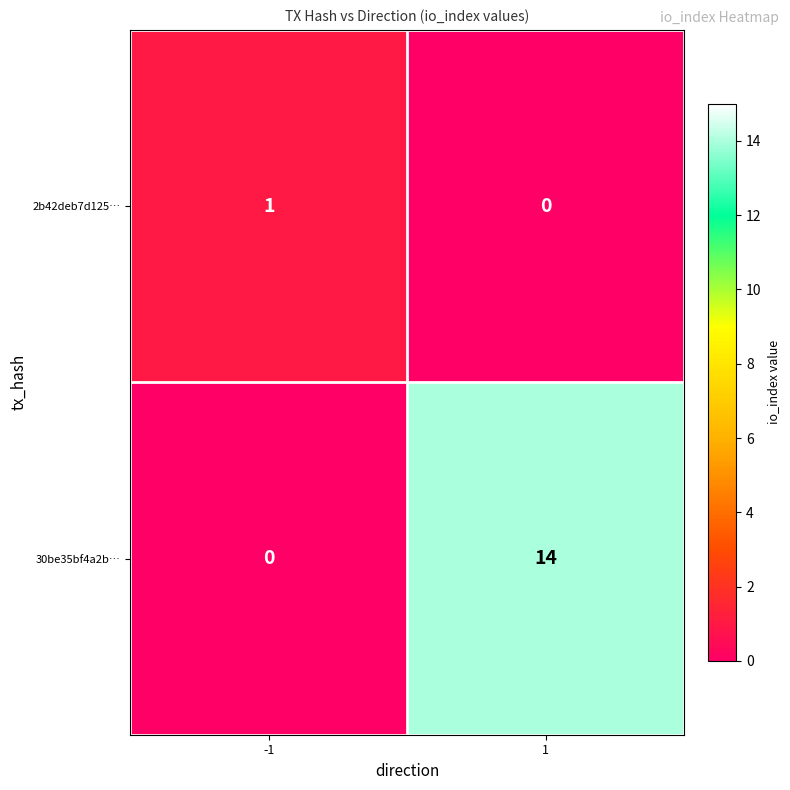

What is the maximum value shown in the chart?

14